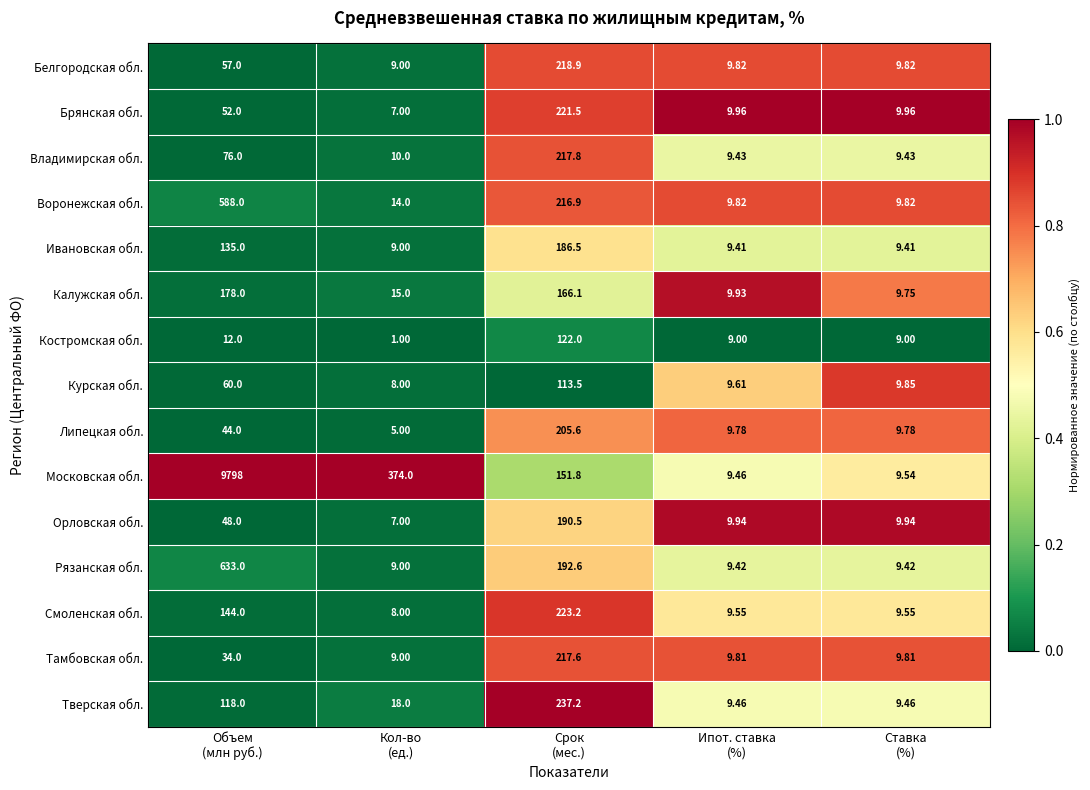

List the series in order of their peak value, lowest first.

Курская обл., Костромская обл., Калужская обл., Ивановская обл., Орловская обл., Липецкая обл., Тамбовская обл., Владимирская обл., Белгородская обл., Брянская обл., Смоленская обл., Тверская обл., Воронежская обл., Рязанская обл., Московская обл.